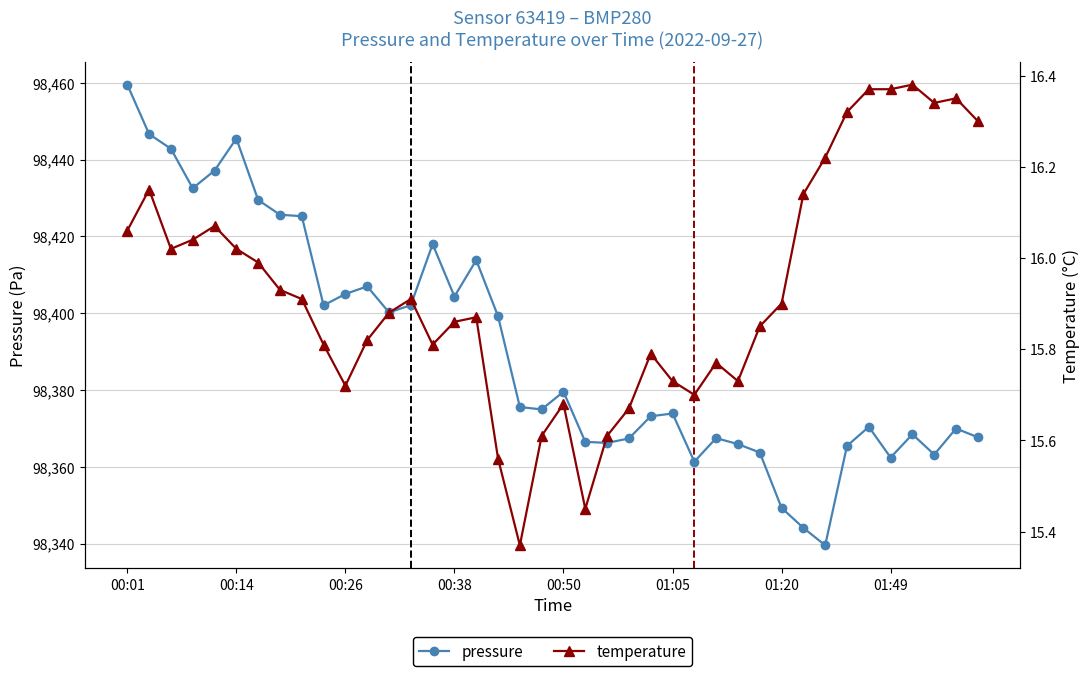

At which label does pressure first exceed 98375?

00:01